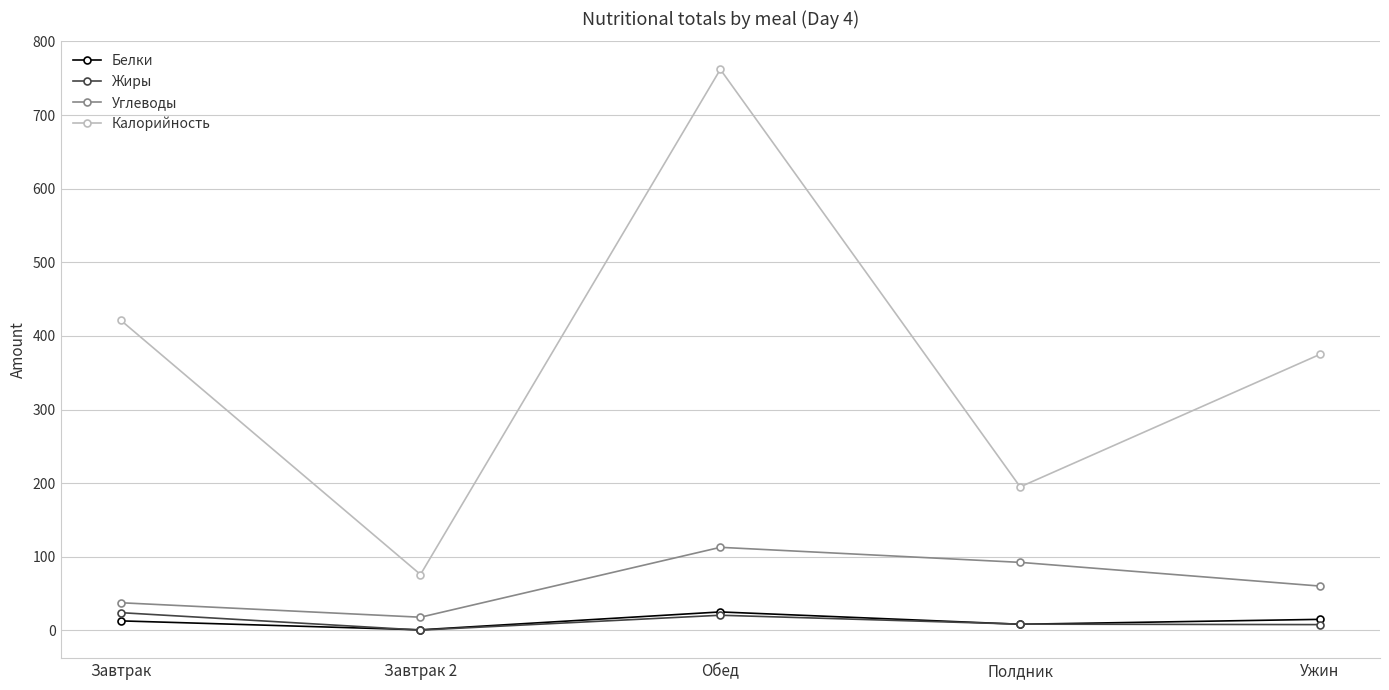

What is the spread (max minus min) of values at Ужин?

367.0